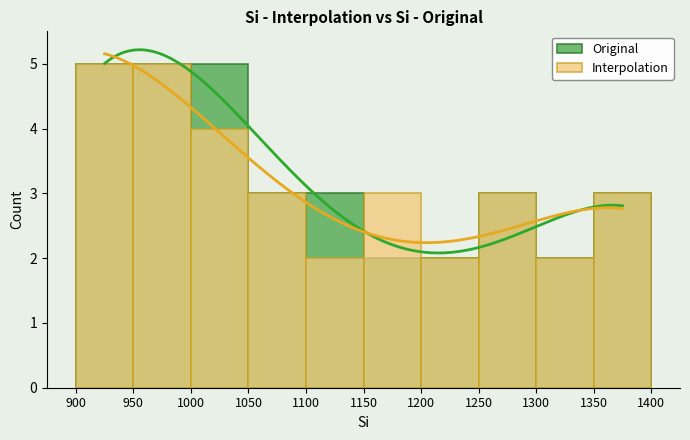

Between 950 and 1100, which is larger?

950